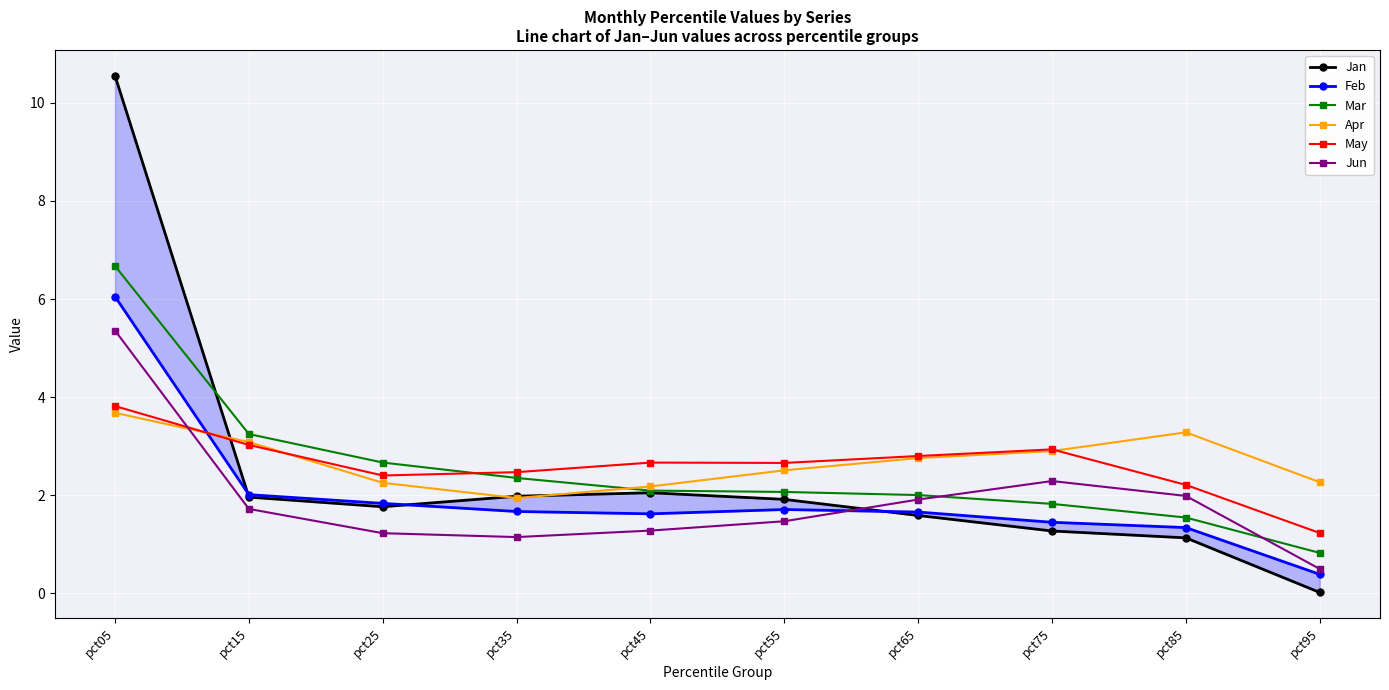

In Apr, how many points are lower than both neighbors (excluding endpoints)?

1